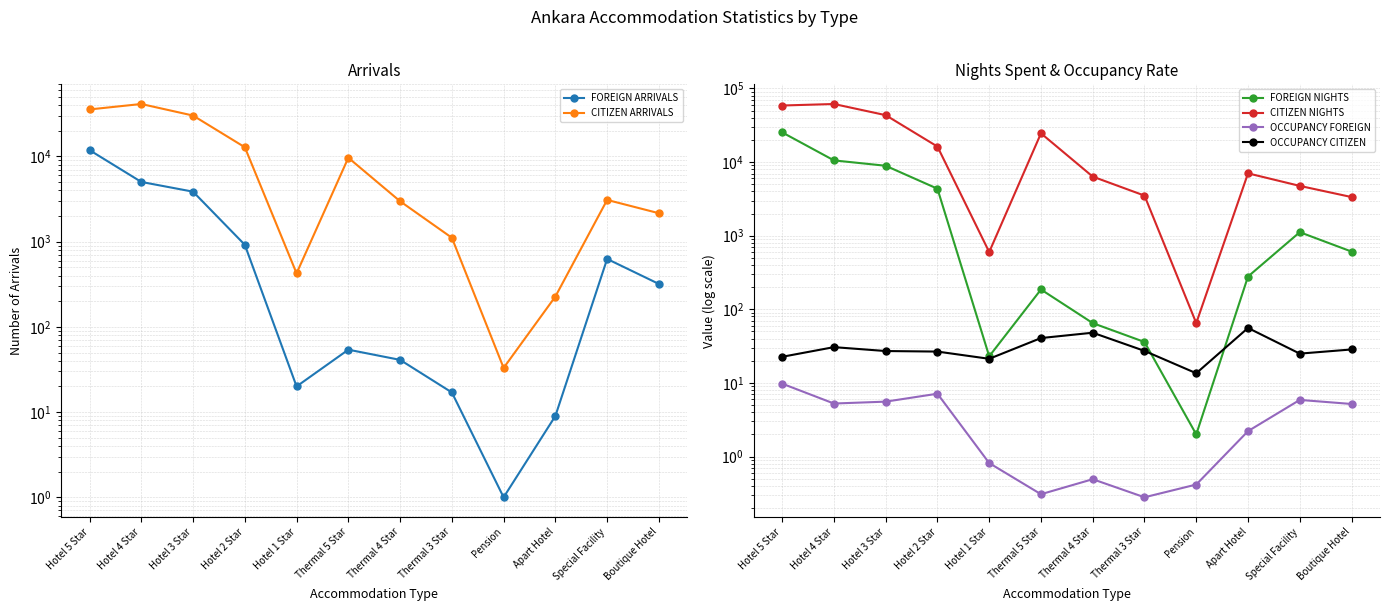

How many data points in OCCUPANCY FOREIGN are above 5?

6